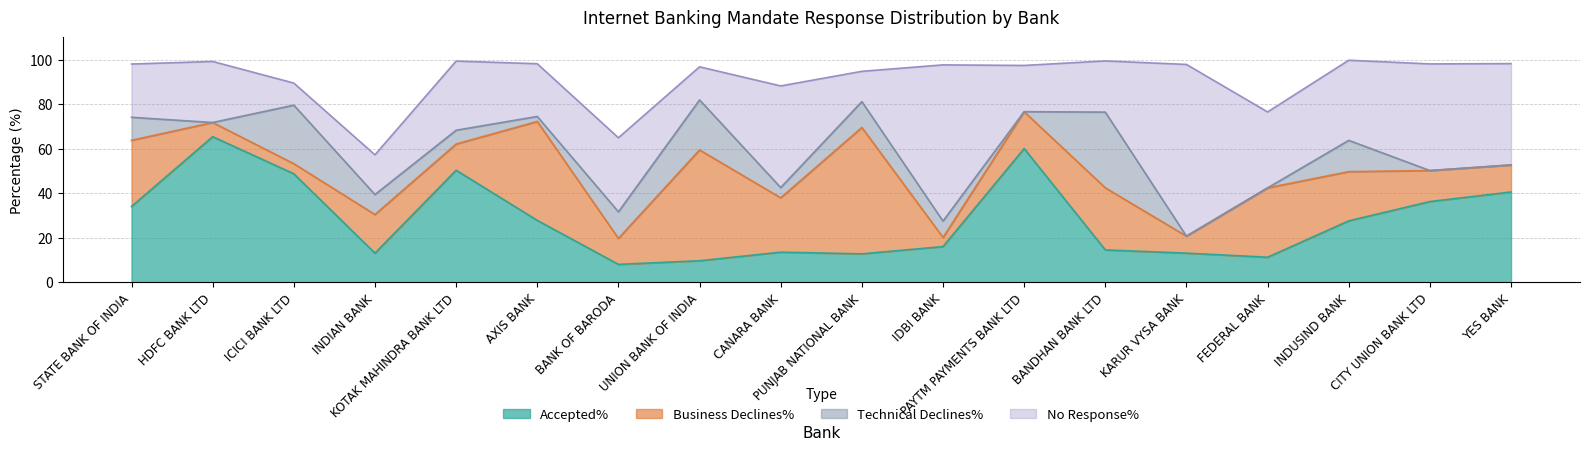

Where is the first local minimum for Business Declines%?

ICICI BANK LTD